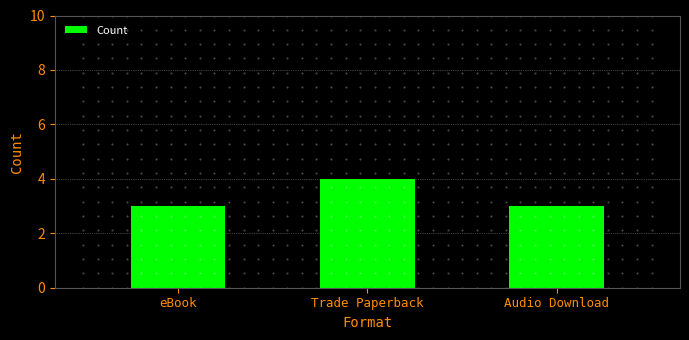

What value does the data have at eBook?

3